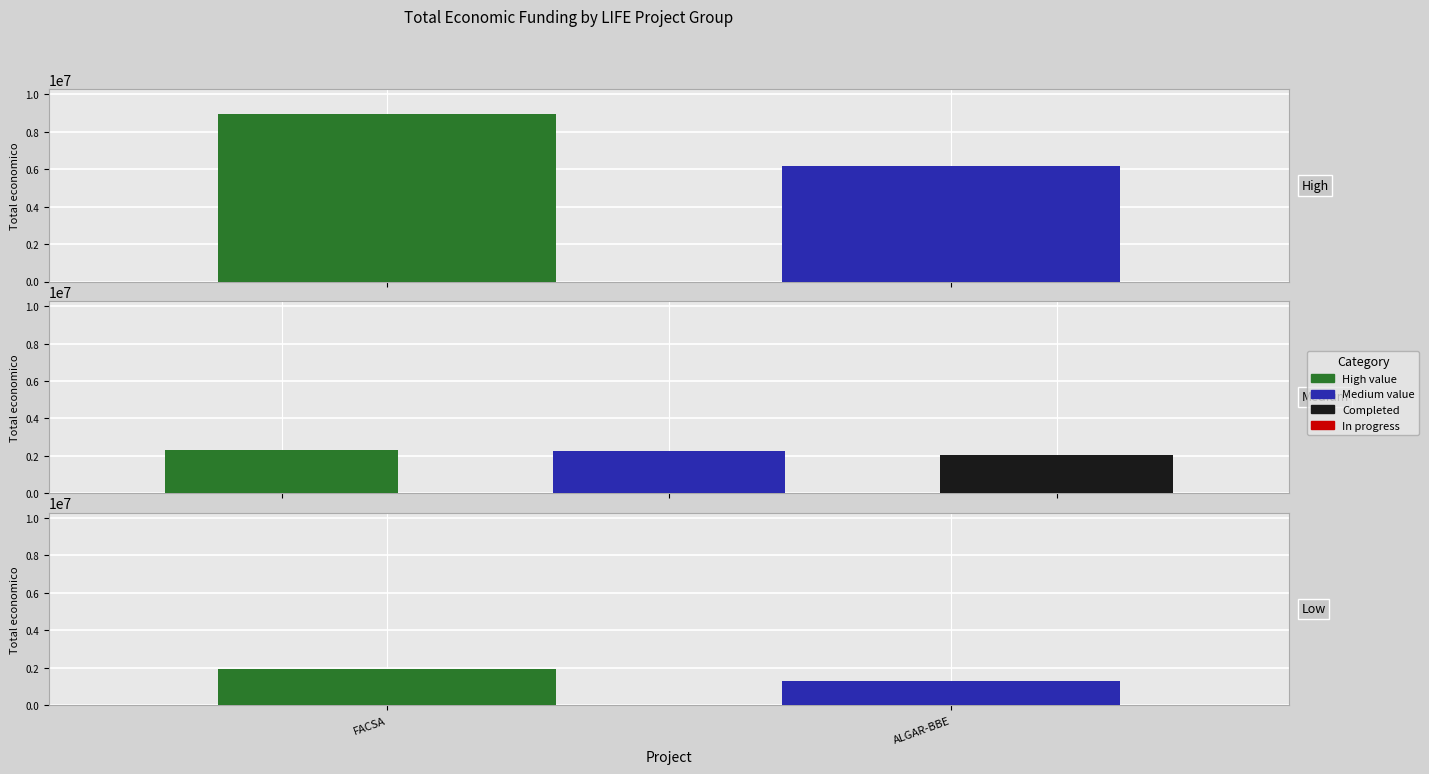

What is the average value?

3571431